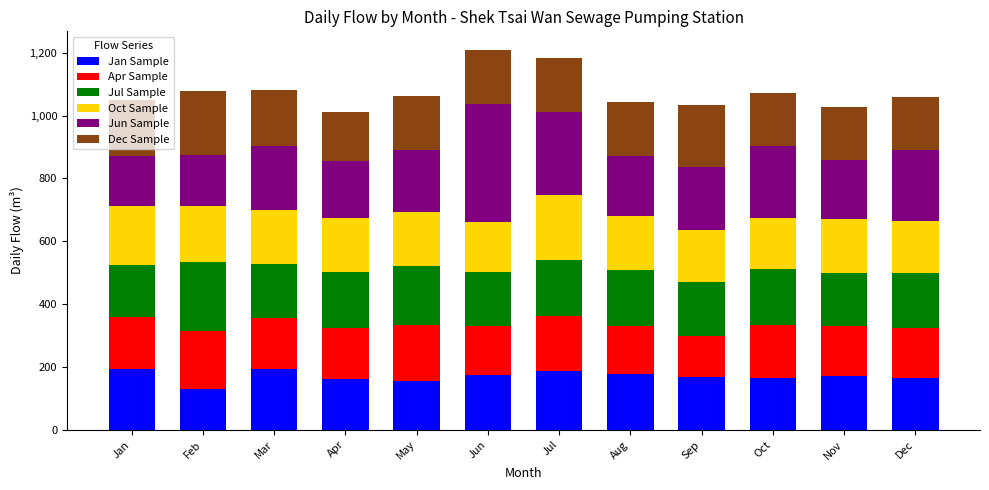

How many data points in Jan Sample are less than 170?

6